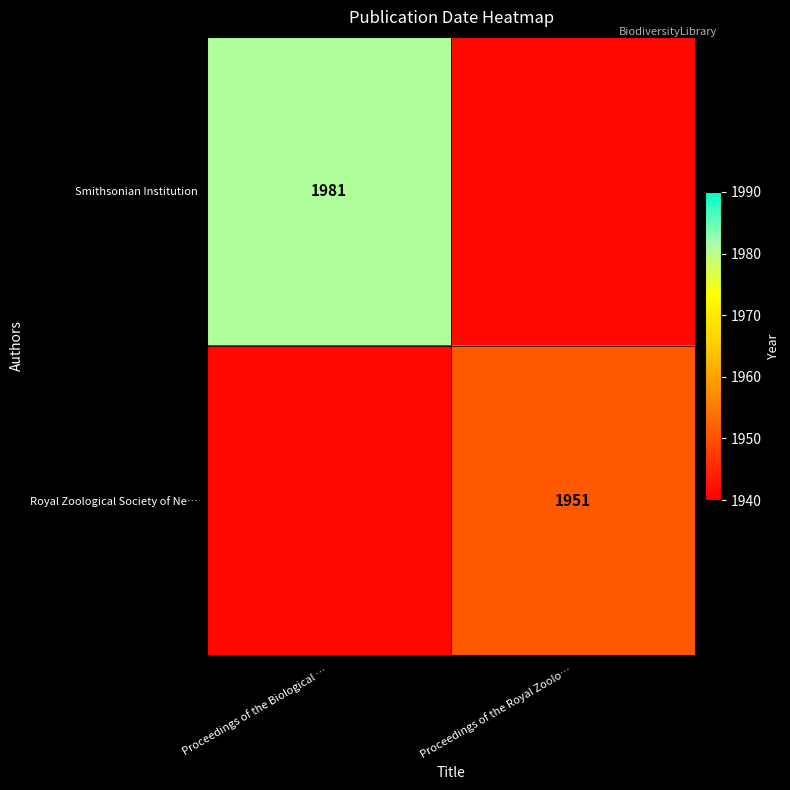

Between Proceedings of the Biological … and Proceedings of the Royal Zoolo…, which is larger?

Proceedings of the Biological …